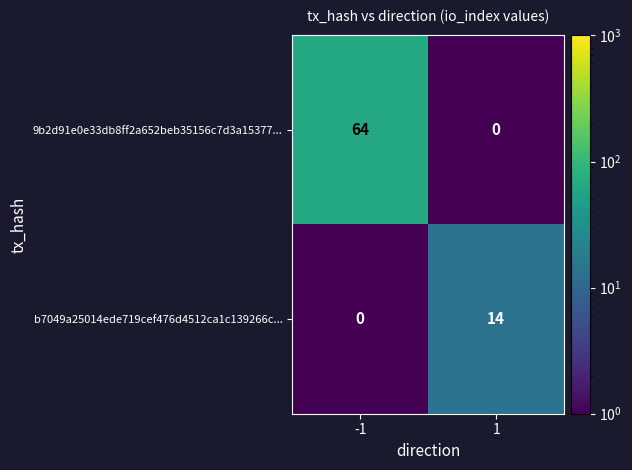

Which series has the widest spread of values?

9b2d91e0e33db8ff2a652beb35156c7d3a15377...